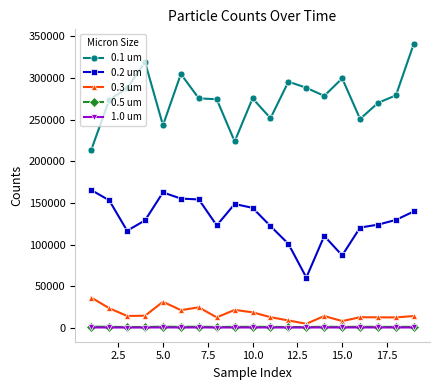

Which series has the largest range (max minus min)?

0.1 um